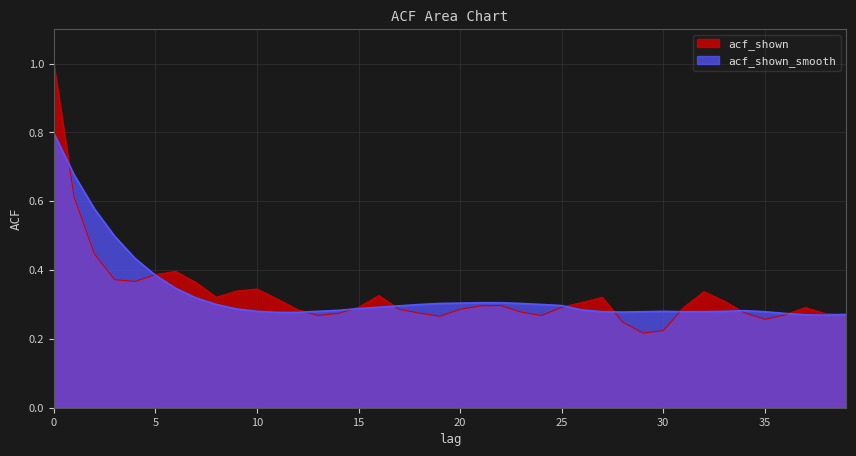

At which category does acf_shown_smooth reach its first local peak?

30